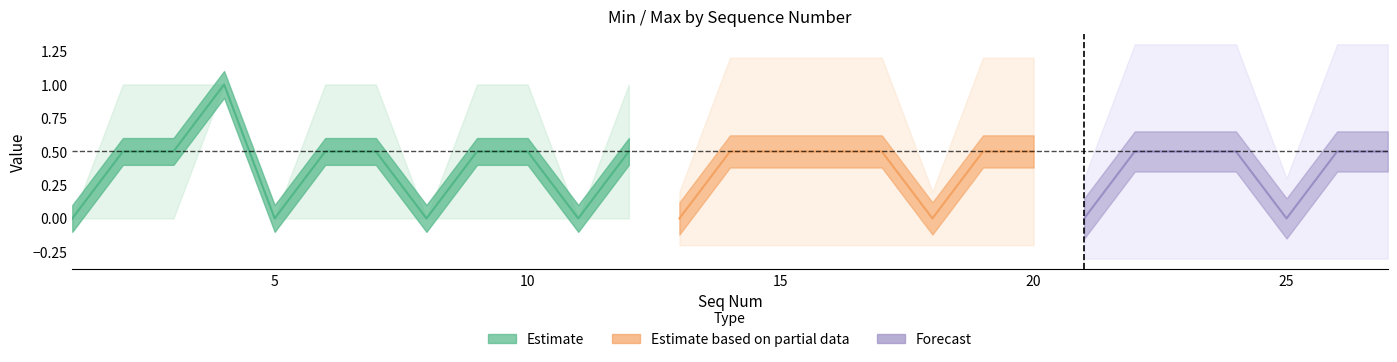

The Max series shows 1 at 3. True or false?

True